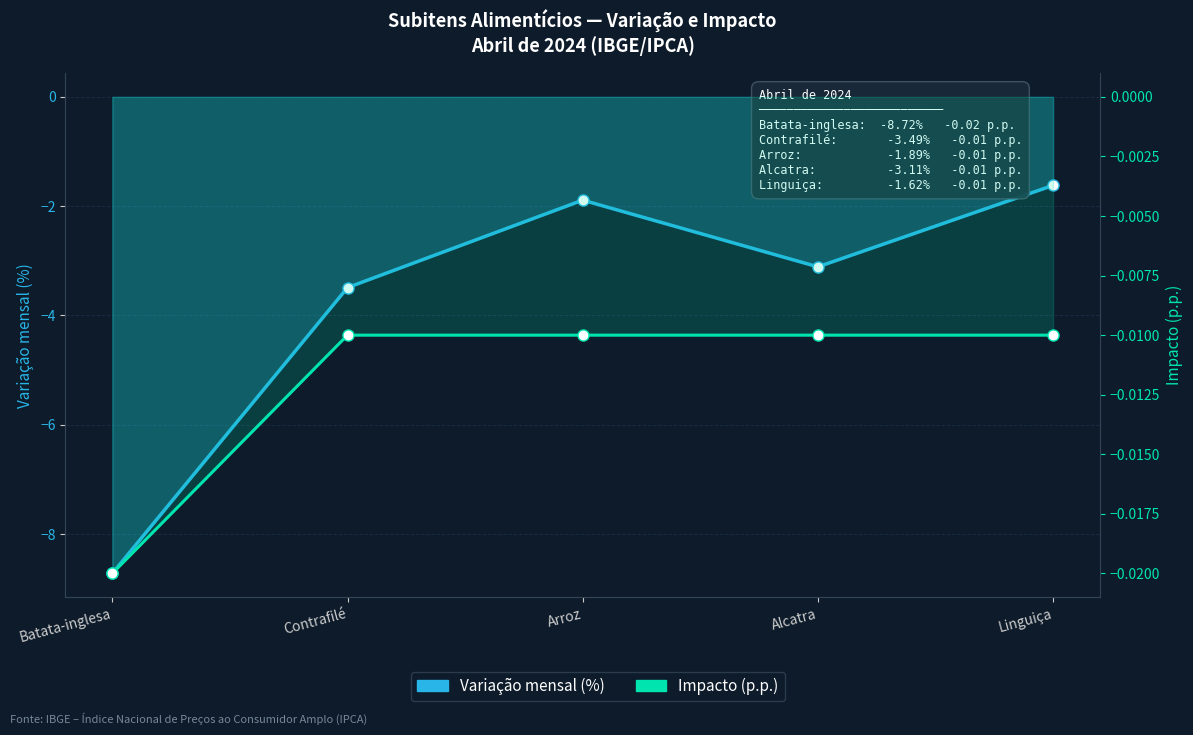

The value of Variação mensal (%) at Batata-inglesa is -11.9. True or false?

False